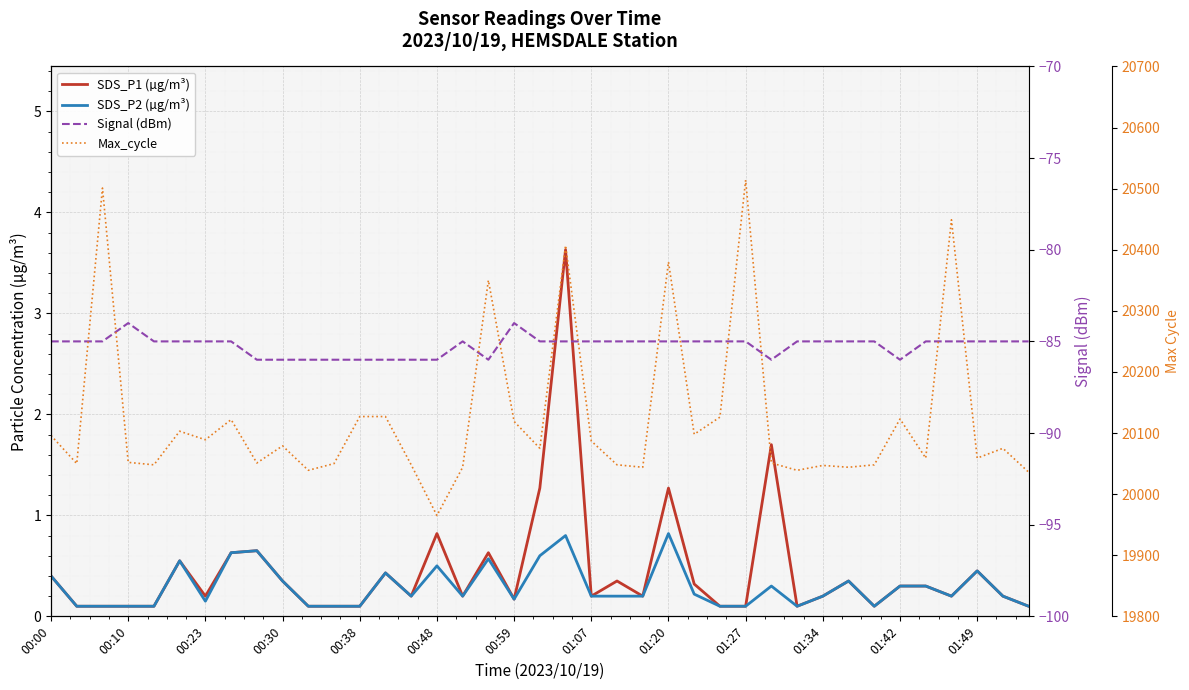

Does the chart display data point markers on the line(s)?

No